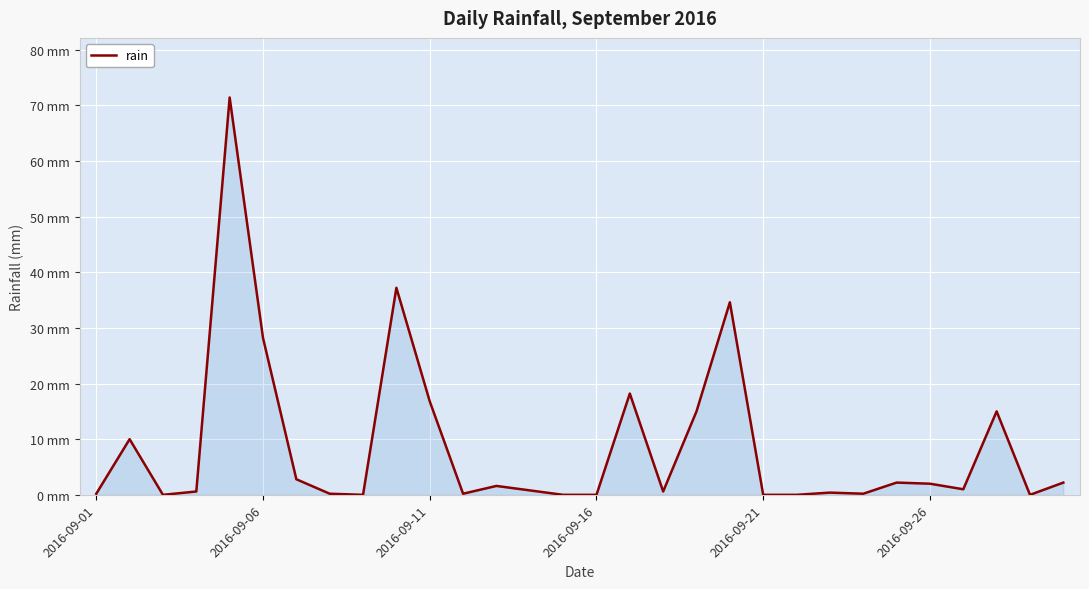

Does the chart display data point markers on the line(s)?

No